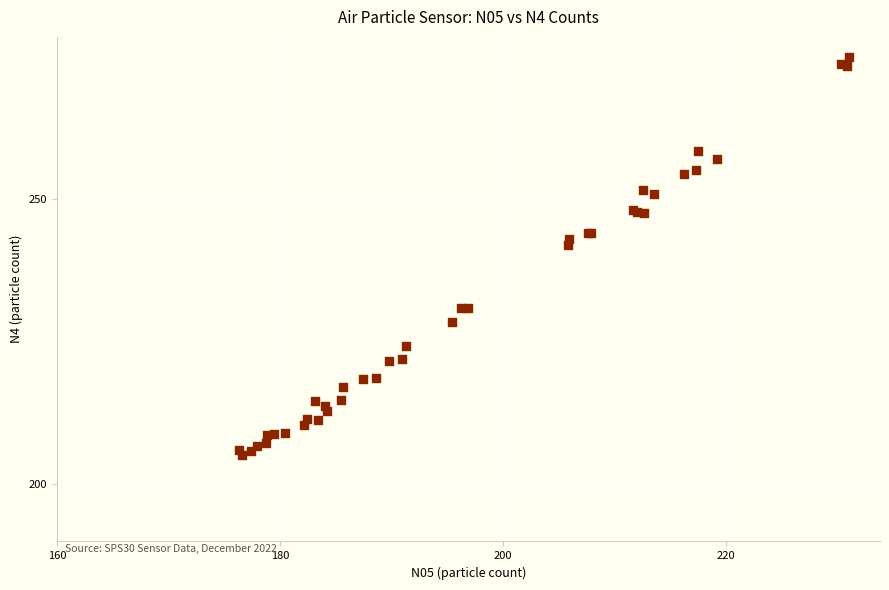

What Y value in the scatter plot is closest to 240?

241.9